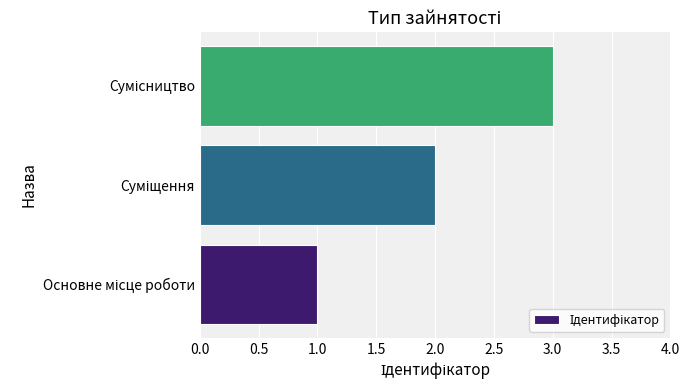

How many bars are there in total?

3